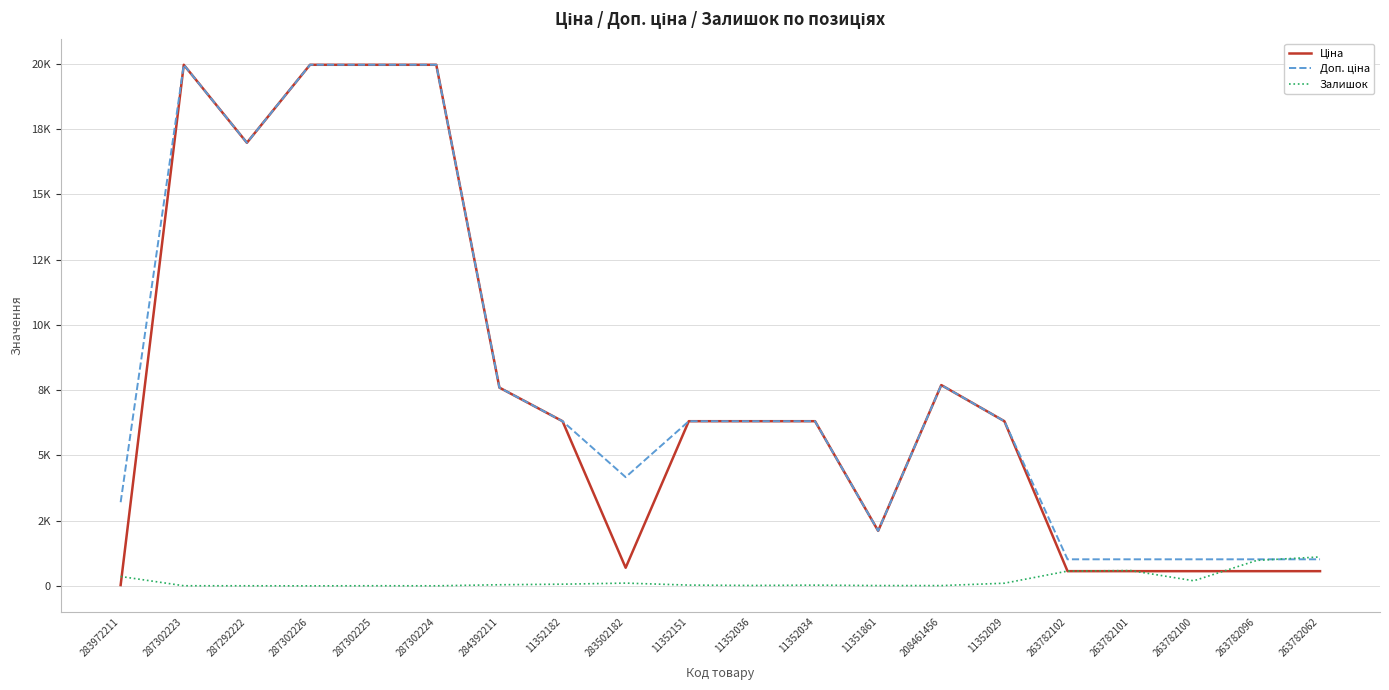

Reading left to right, transcribe all the data shown in this chart.

Ціна: 283972211=32.0	287302223=19964.2	287292222=16976.3	287302226=19964.2	287302225=19964.2	287302224=19964.2	284392211=7596.5	11352182=6308.8	283502182=694.3	11352151=6308.8	11352036=6308.8	11352034=6308.8	11351861=2108.4	208461456=7693.1	11352029=6308.8	263782102=564.0	263782101=564.0	263782100=564.0	263782096=564.0	263782062=564.0
Доп. ціна: 283972211=3205.0	287302223=19964.2	287292222=16976.3	287302226=19964.2	287302225=19964.2	287302224=19964.2	284392211=7596.5	11352182=6308.8	283502182=4165.6	11352151=6308.8	11352036=6308.8	11352034=6308.8	11351861=2108.0	208461456=7693.1	11352029=6308.8	263782102=1017.8	263782101=1017.8	263782100=1017.8	263782096=1017.8	263782062=1017.8
Залишок: 283972211=360.0	287302223=5.0	287292222=4.0	287302226=1.0	287302225=5.0	287302224=3.0	284392211=43.0	11352182=65.0	283502182=106.0	11352151=30.0	11352036=16.0	11352034=28.0	11351861=12.0	208461456=11.0	11352029=102.0	263782102=566.0	263782101=587.0	263782100=195.0	263782096=977.0	263782062=1109.0